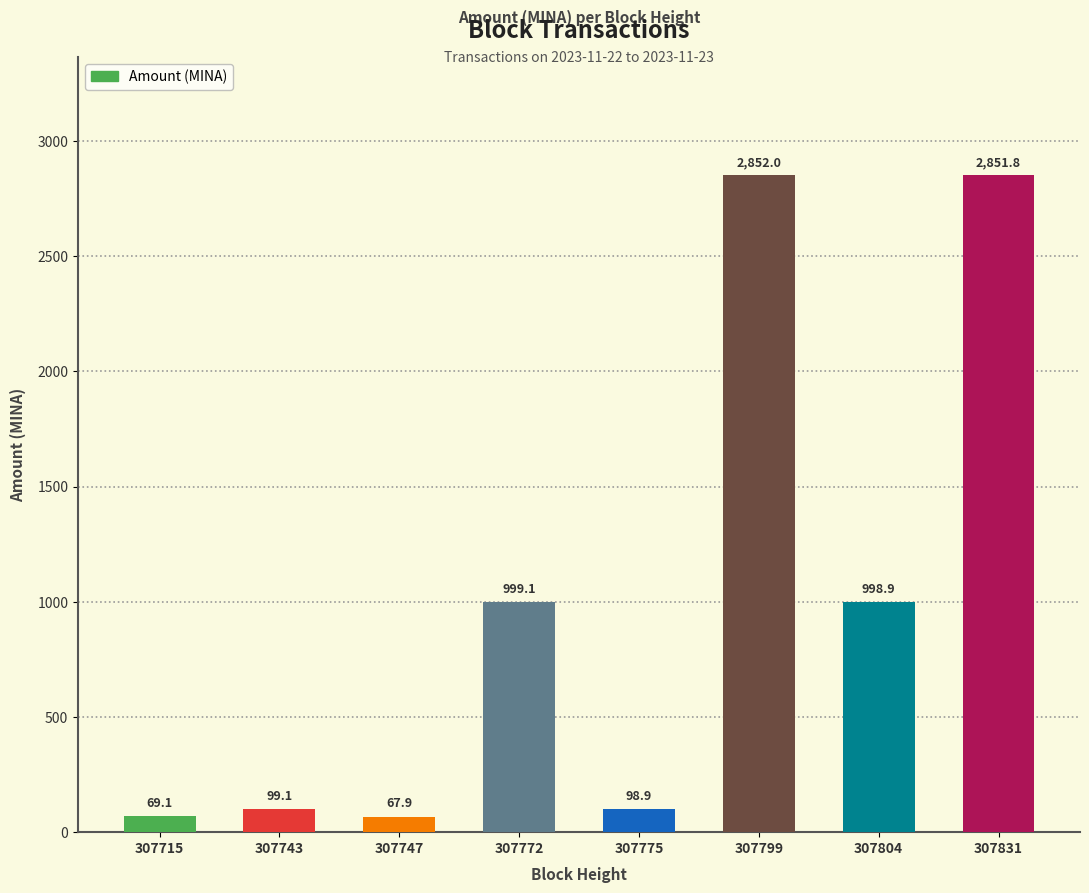

Rank the categories by value from lowest to highest.

307747, 307715, 307775, 307743, 307804, 307772, 307831, 307799